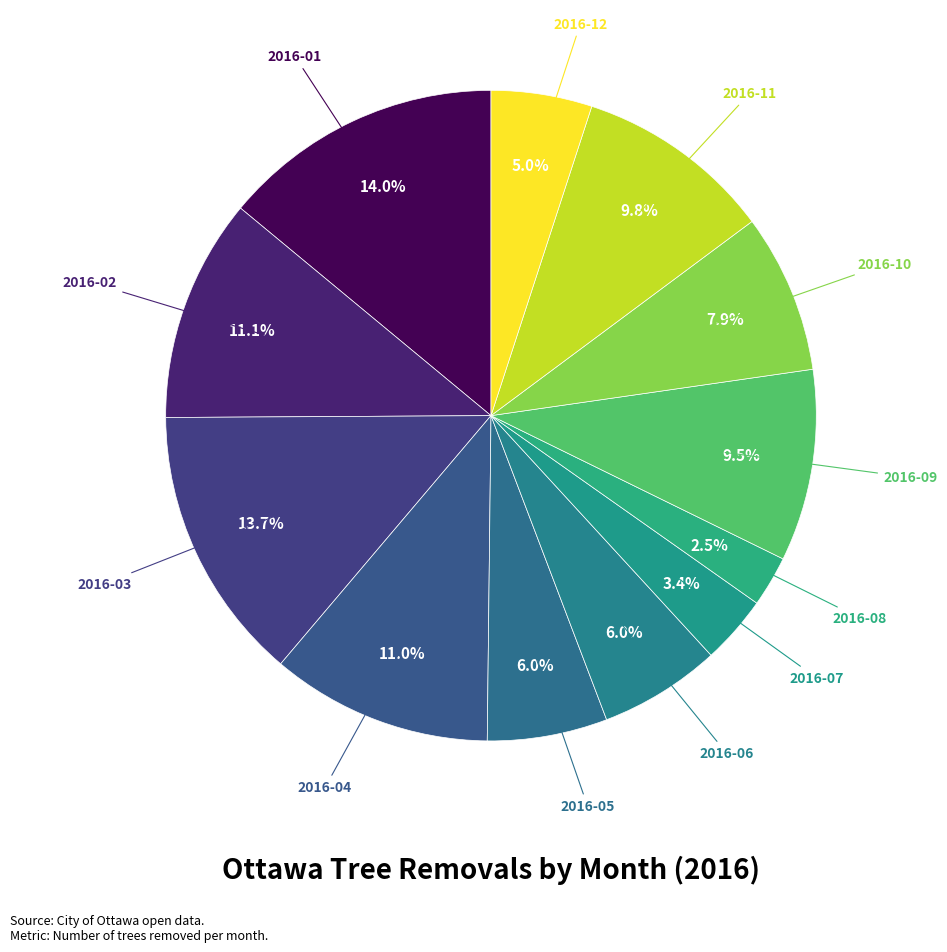

How many segments does this pie chart have?

12